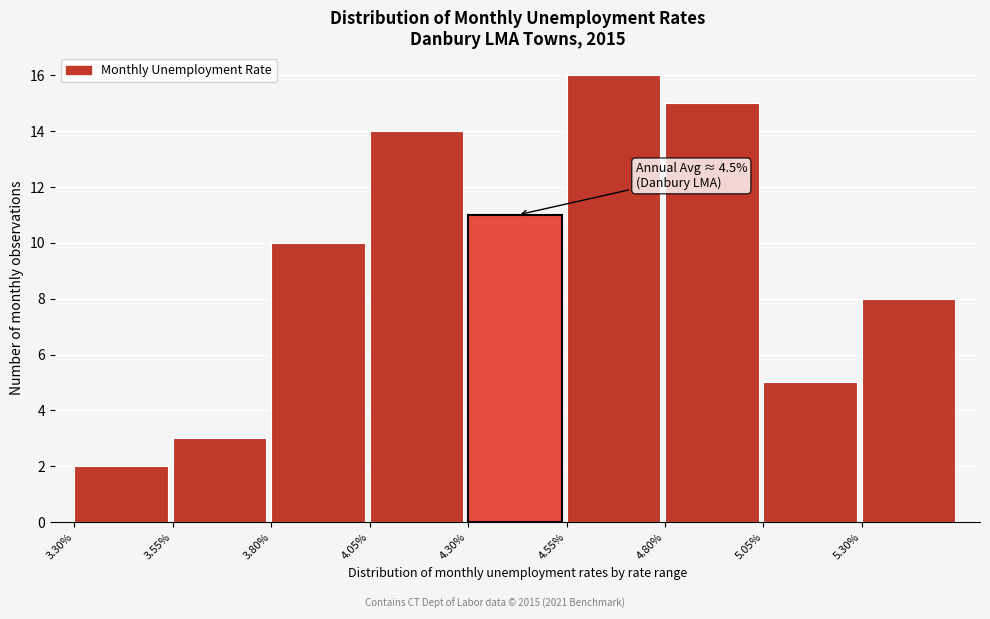

Which range on the x-axis has the tallest bar?

4.55 to 4.80